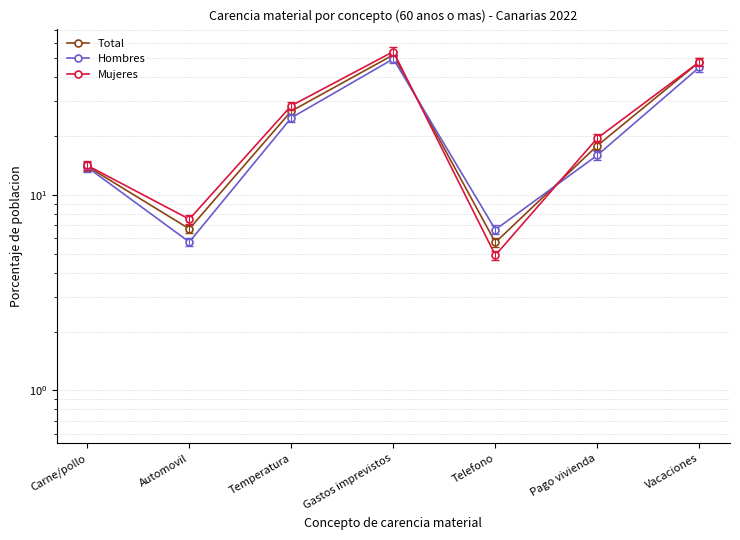

Is it true that Total equals 26.8 at Temperatura?

True